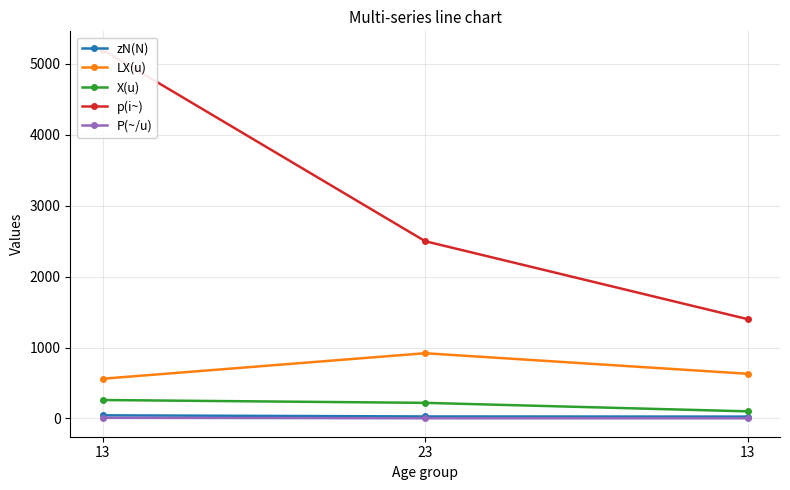

Is it true that p(i~) equals 2500.0 at 23?

True